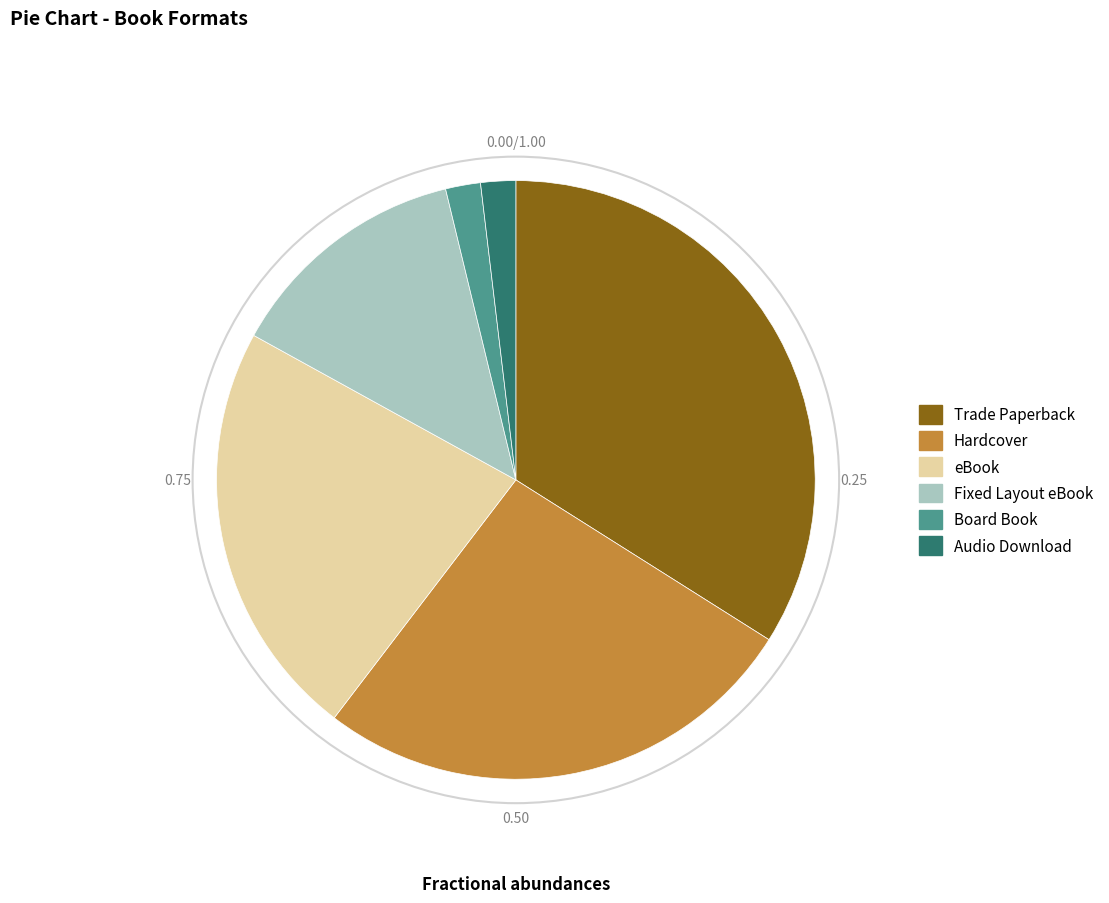

True or false: Hardcover accounts for 26% of the total.

True